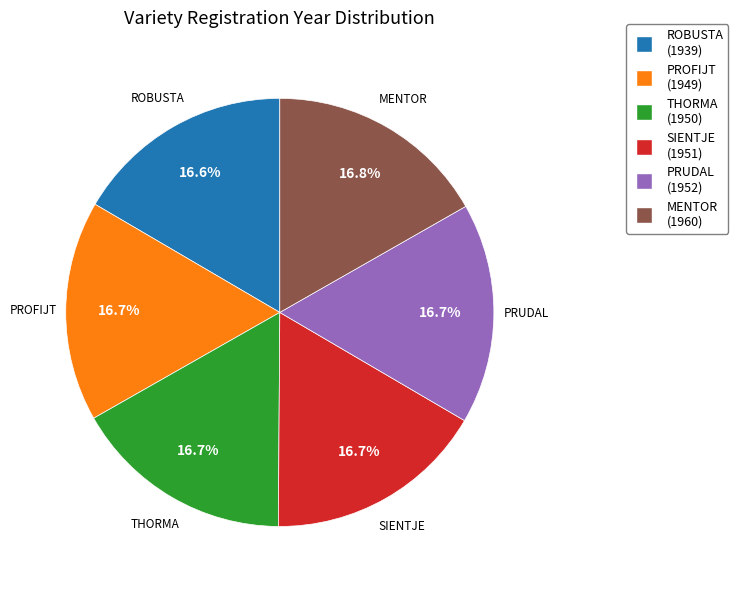

Is SIENTJE the majority of the pie?

No